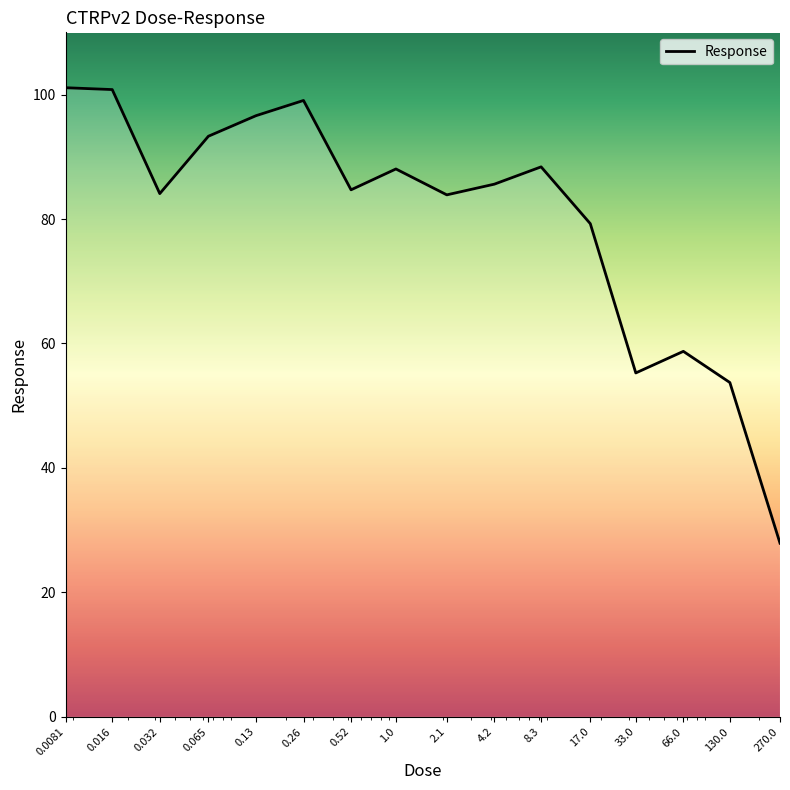

What is the difference between the maximum and minimum values?

73.2